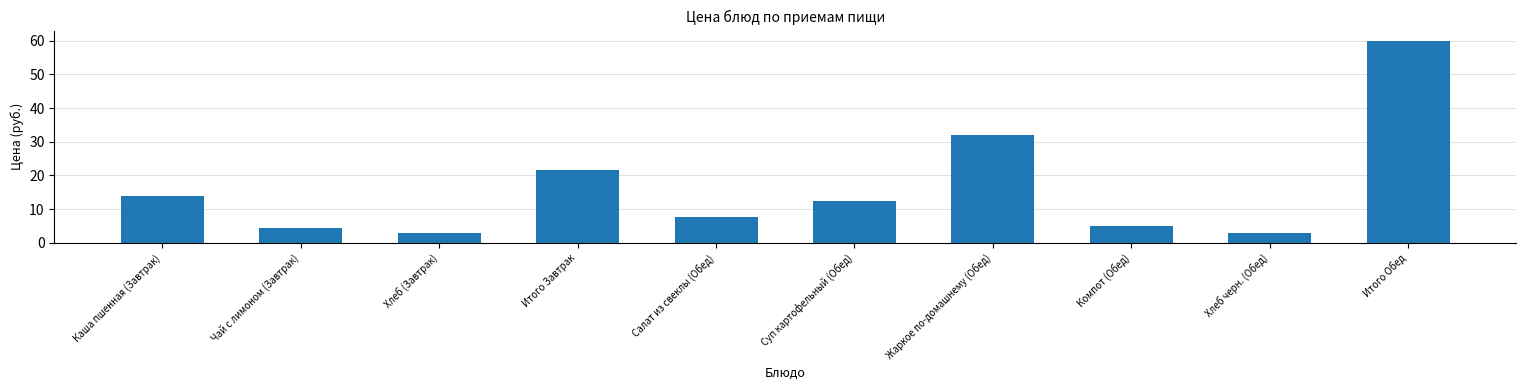

What is the smallest value displayed?

3.0